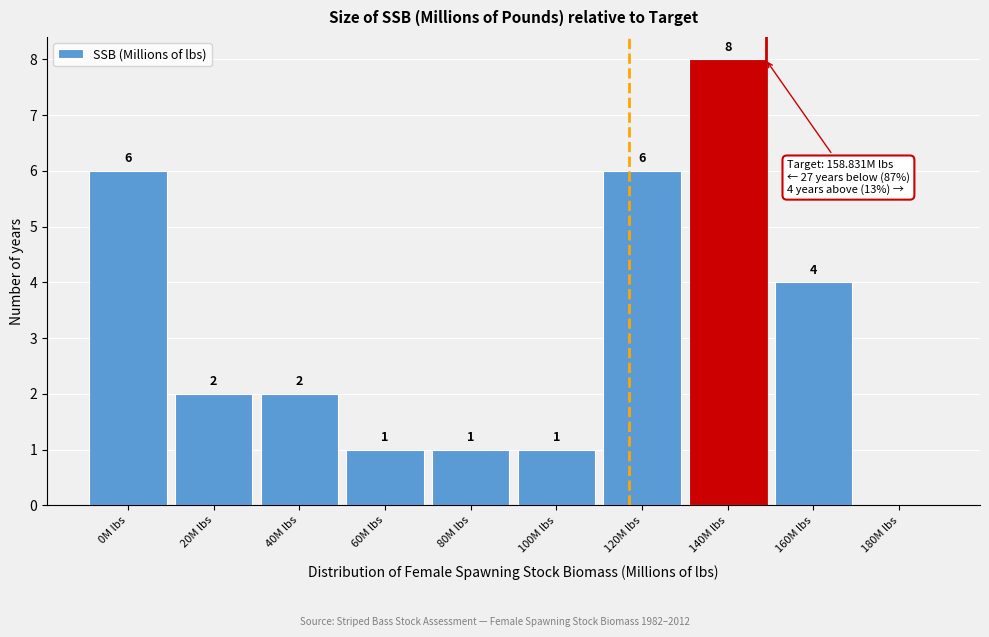

Reading right to left, extract all data points from this chart.

180M lbs=0	160M lbs=4	140M lbs=8	120M lbs=6	100M lbs=1	80M lbs=1	60M lbs=1	40M lbs=2	20M lbs=2	0M lbs=6